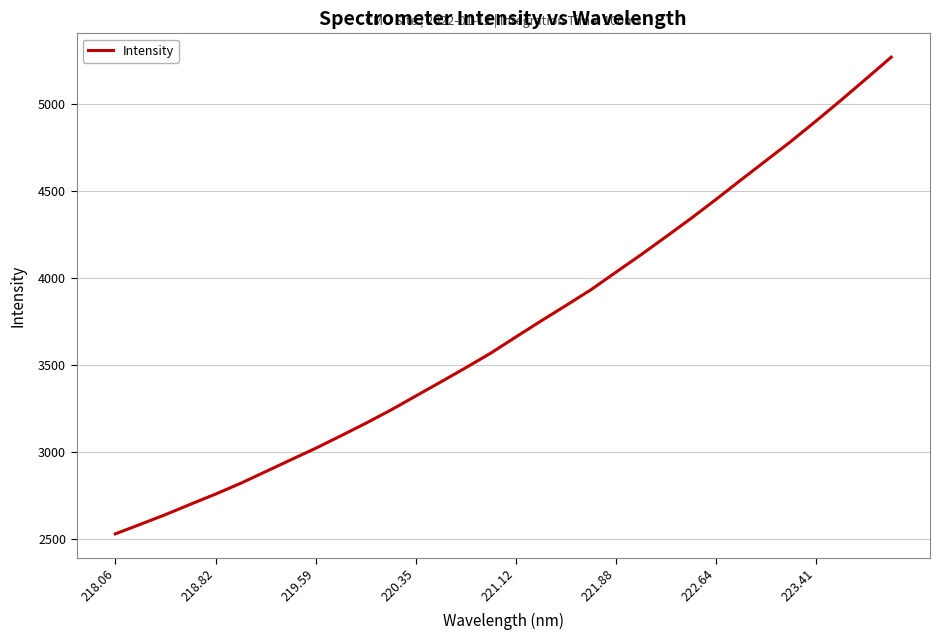

What is the smallest value displayed?

2530.0